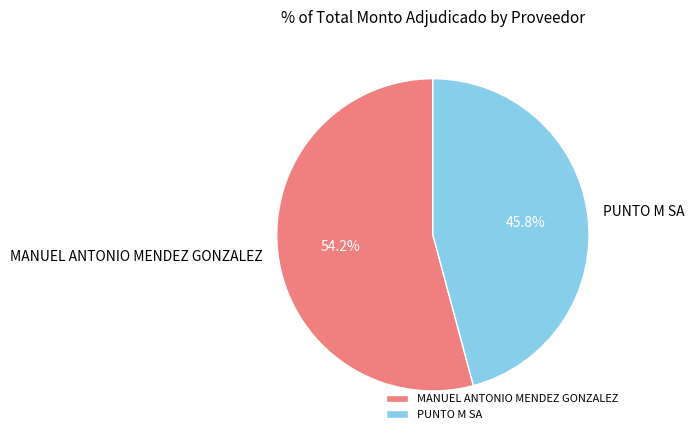

Approximately how many times larger is the value at PUNTO M SA compared to MANUEL ANTONIO MENDEZ GONZALEZ?

0.8